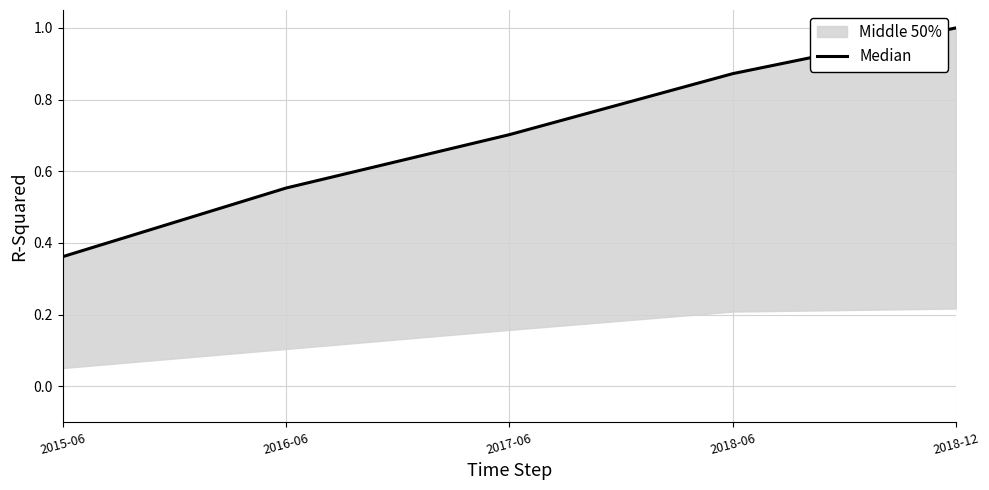

What is the label of the 2nd point from the right?

2018-06